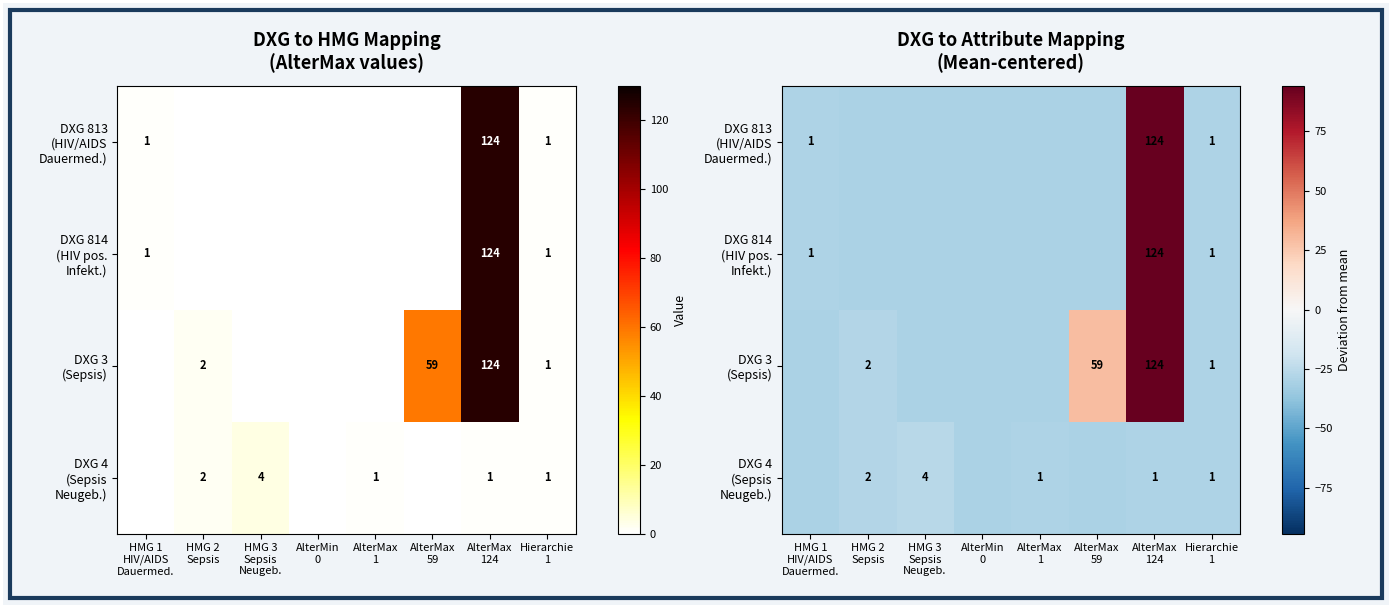

At how many categories does at least one series exceed 32?

1